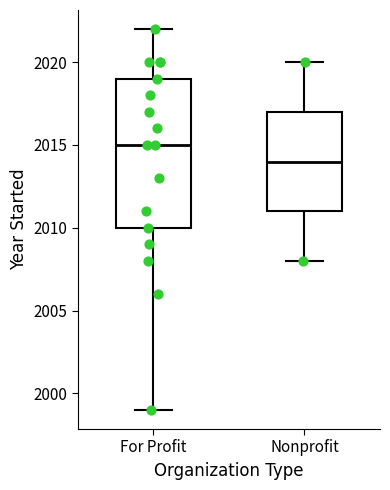

Reading left to right, read every box against the y-axis: the position of its median line, the range the box covers, and the ends of its whiskers. The values are not printed on the chart, so give them approximately, as read against the axis.

For Profit: median 2015, box 2010 to 2019, whiskers 1999 to 2022
Nonprofit: median 2014, box 2011 to 2017, whiskers 2008 to 2020